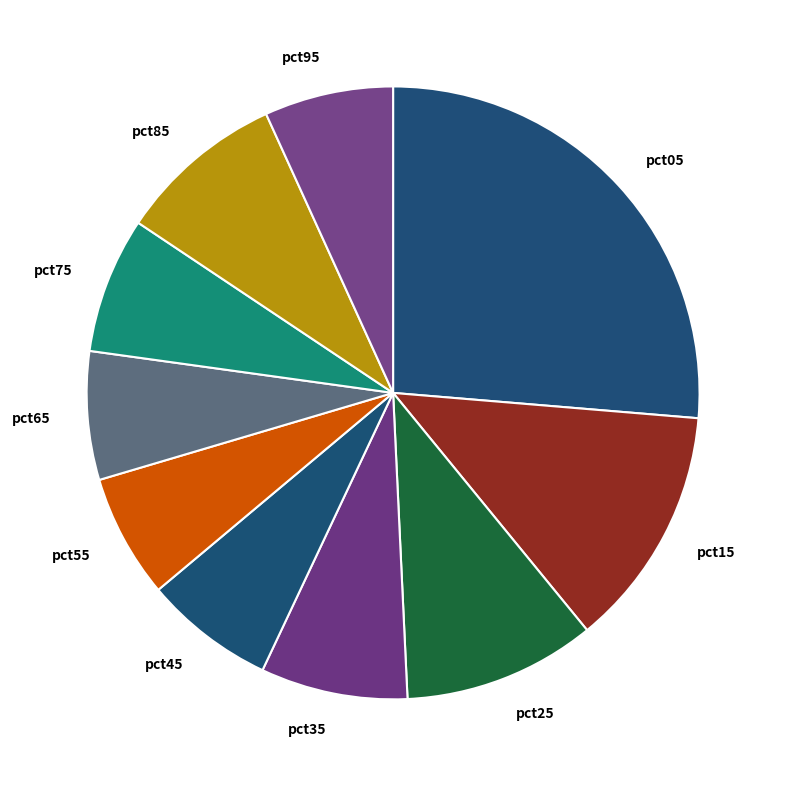

What is the ratio of the value at pct85 to the value at pct35?

1.1